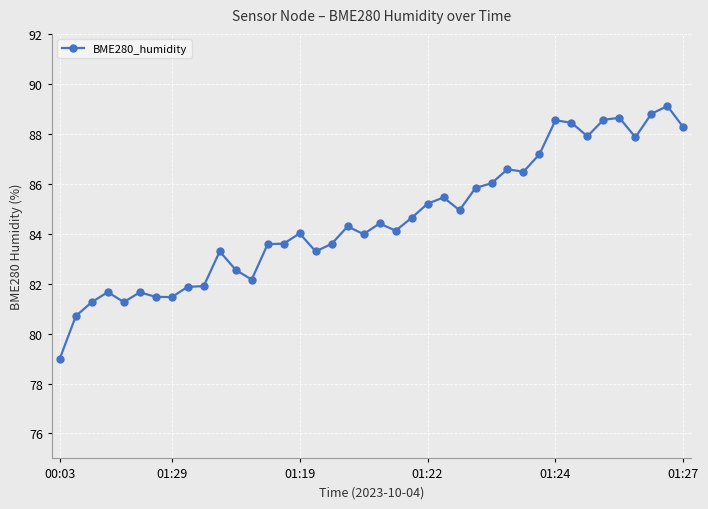

What is the value of the 8th point from the left?

81.5